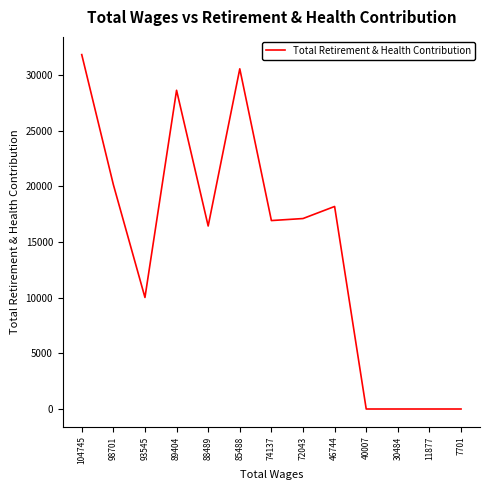

Where is the data nearest to the value 15924?

88489